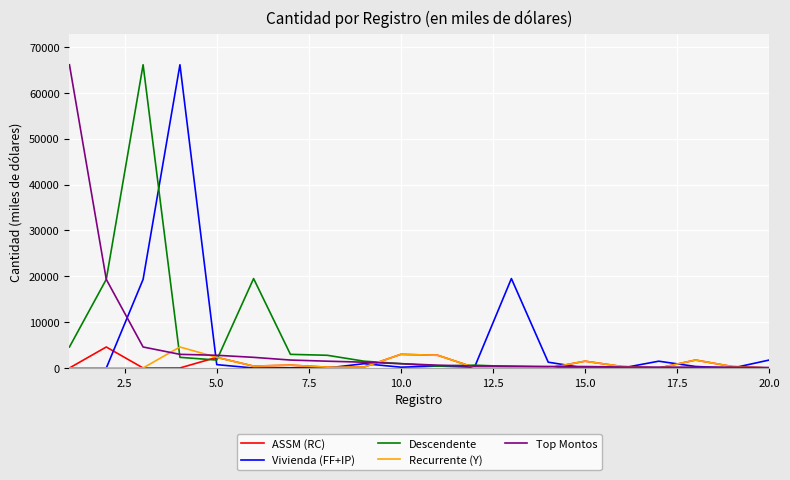

What are all the series names shown in the legend?

ASSM (RC), Vivienda (FF+IP), Descendente, Recurrente (Y), Top Montos